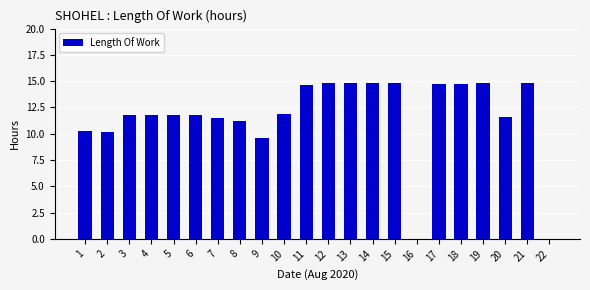

True or false: the data shows 0.0 at 22.

True